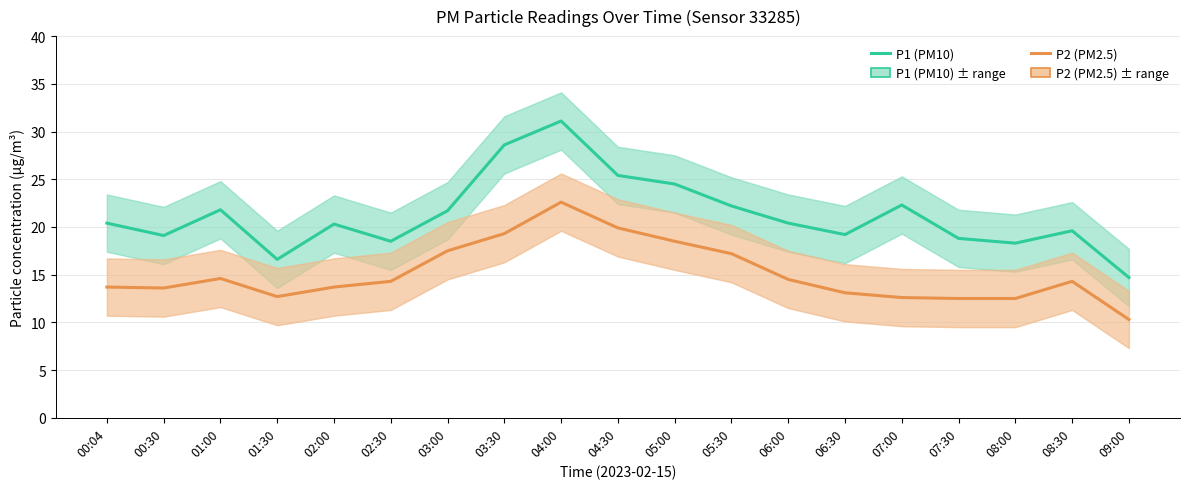

Where is the first local maximum for P2 (PM2.5)?

01:00